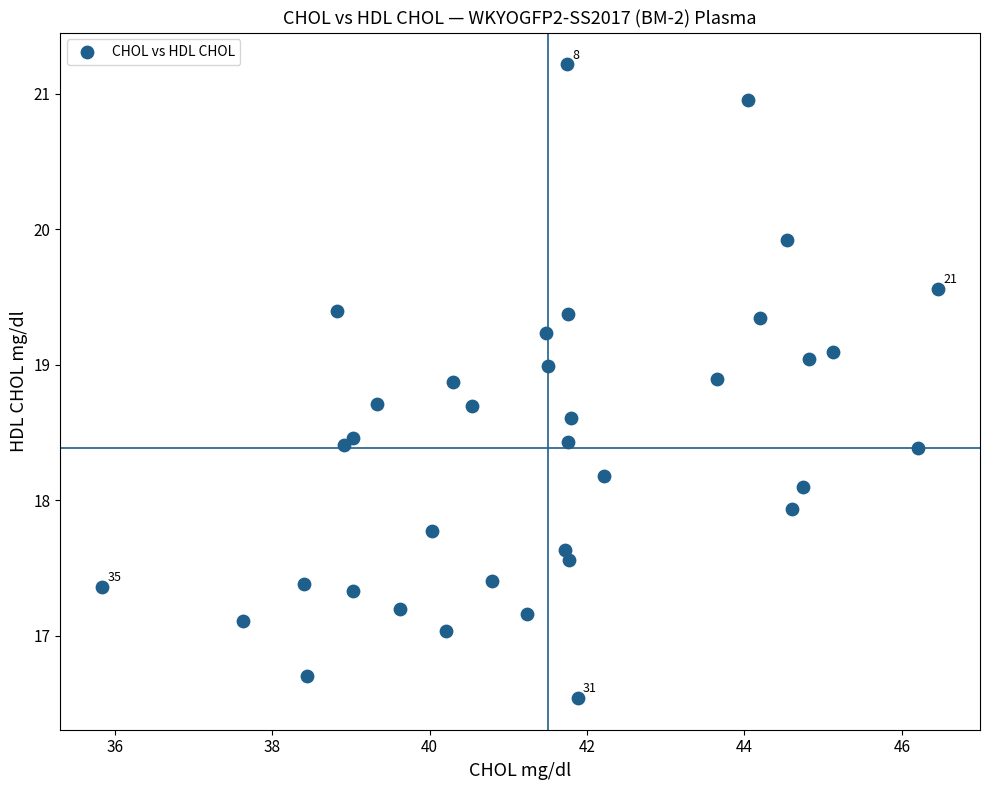

What is the range of Y values (max minus min)?

4.7